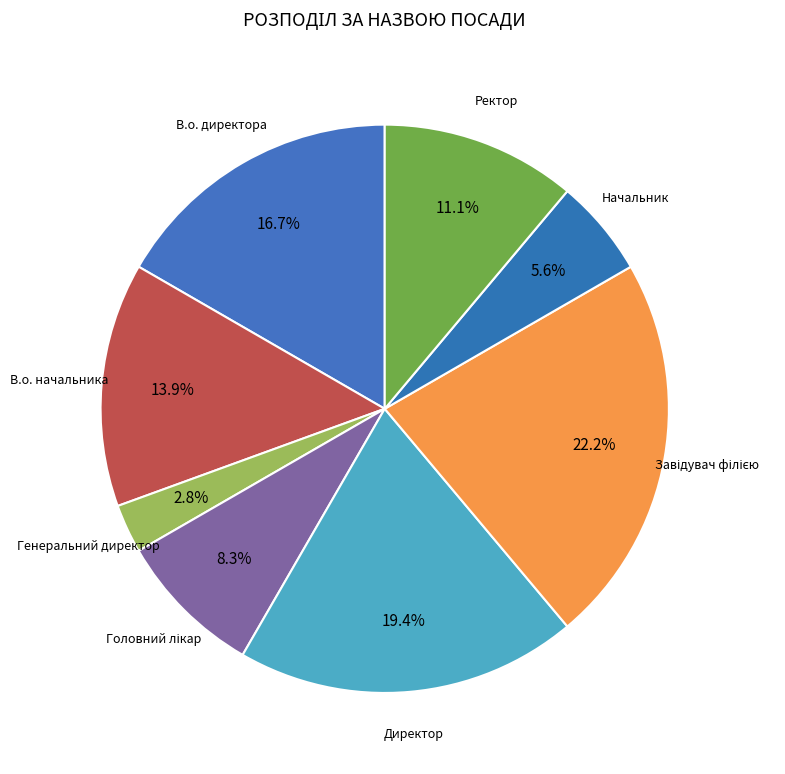

Between Генеральний директор and В.о. директора, which is larger?

В.о. директора